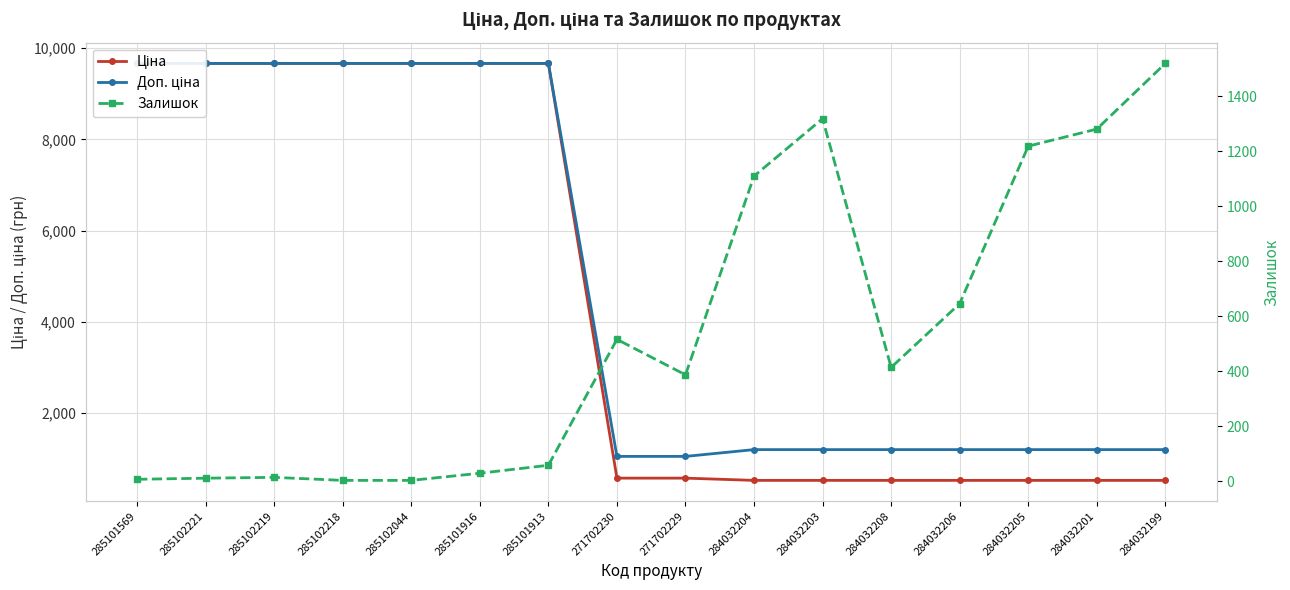

What is the label of the 1st point from the left?

285101569